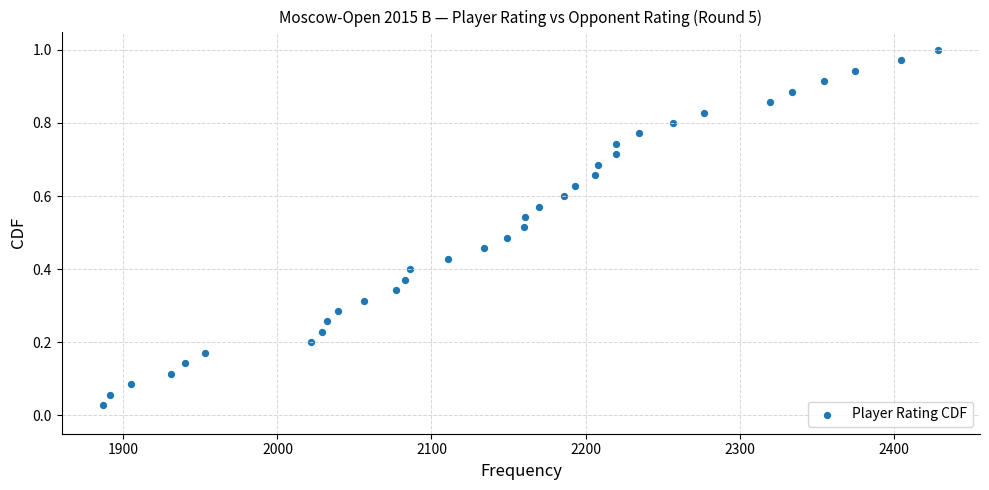

What is the range of X values (max minus min)?

542.0